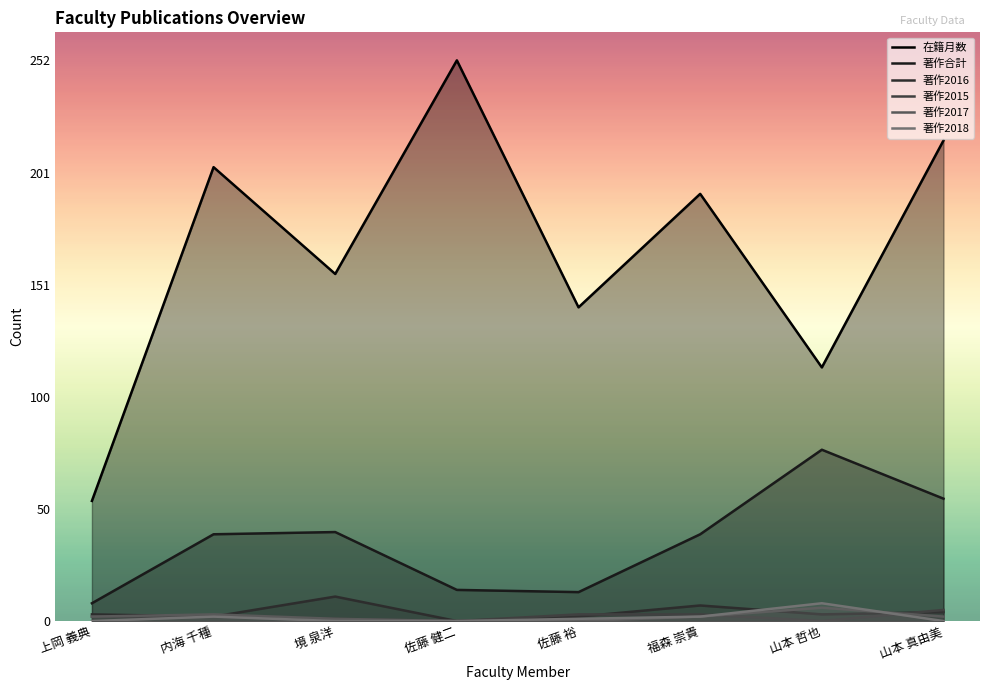

What position from the left is 上岡 義典?

1